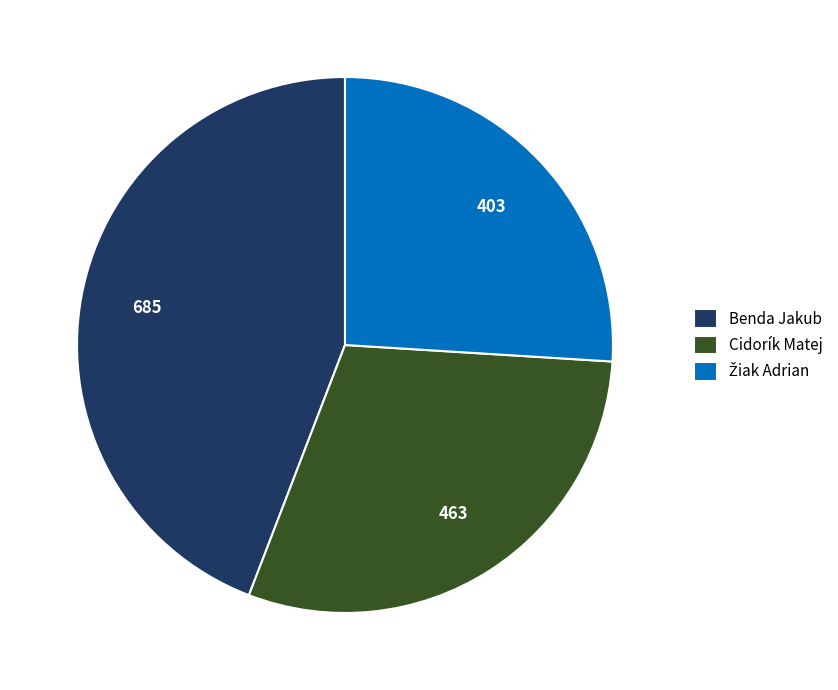

Which category has the biggest portion of the pie?

Benda Jakub